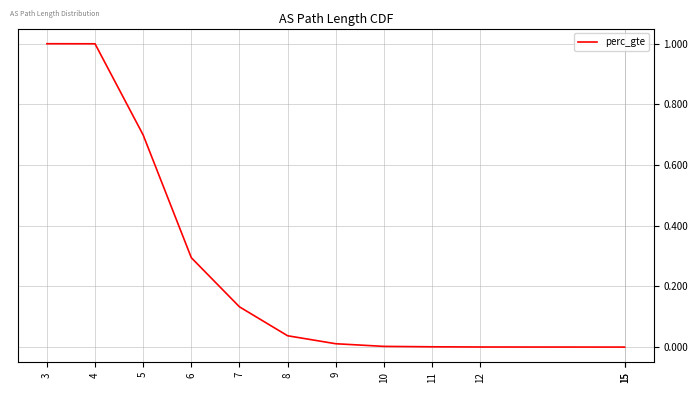

How many distinct data groups are displayed?

1